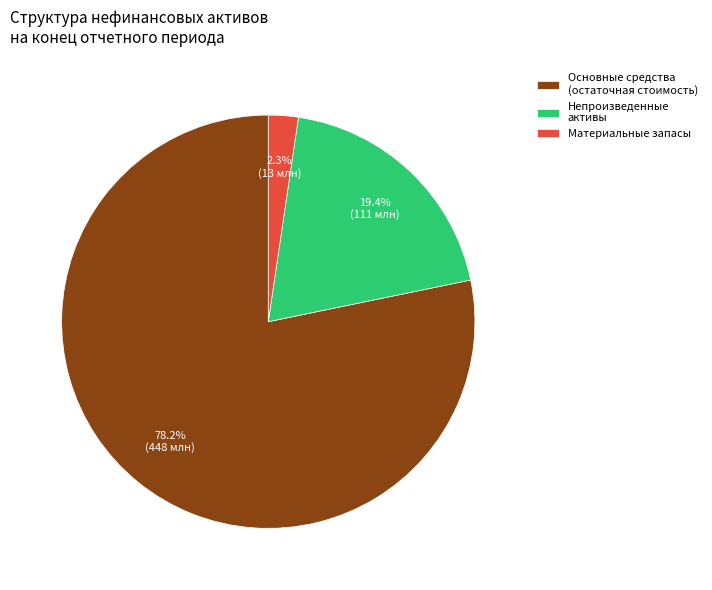

How many segments does this pie chart have?

3